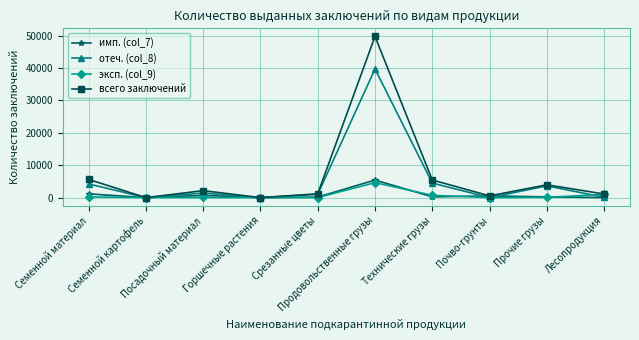

Is the value of эксп. (col_9) at Лесопродукция greater than the value of имп. (col_7) at Горшечные растения?

Yes